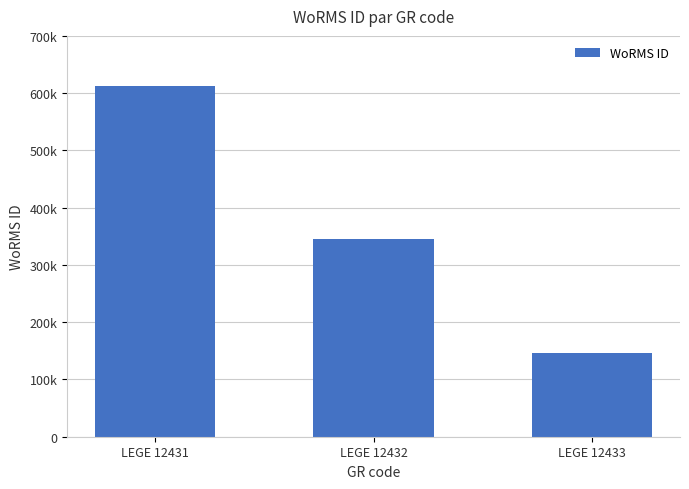

Is it true that the value at LEGE 12432 is 569230?

False